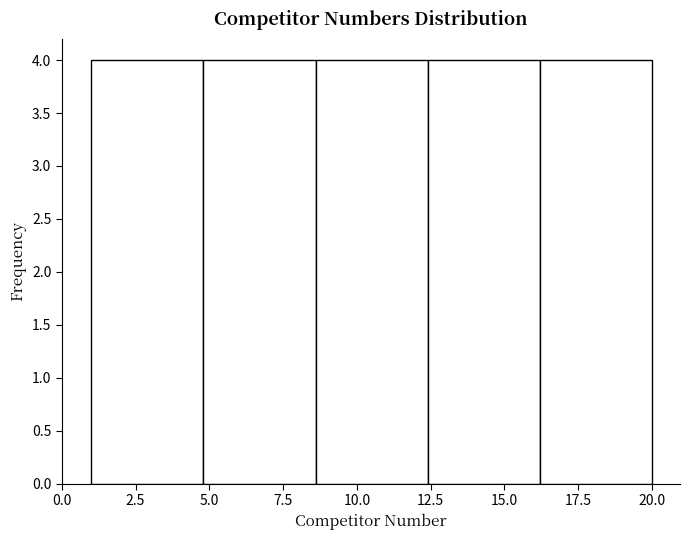

Reading left to right, transcribe this chart: for each bar, give the range it covers on the x-axis and its height. Neither the bar edges nor the heights are printed on the chart, so give them approximately, as read against the axes.

1.0 to 4.8: 4
4.8 to 8.6: 4
8.6 to 12.4: 4
12.4 to 16.2: 4
16.2 to 20.0: 4